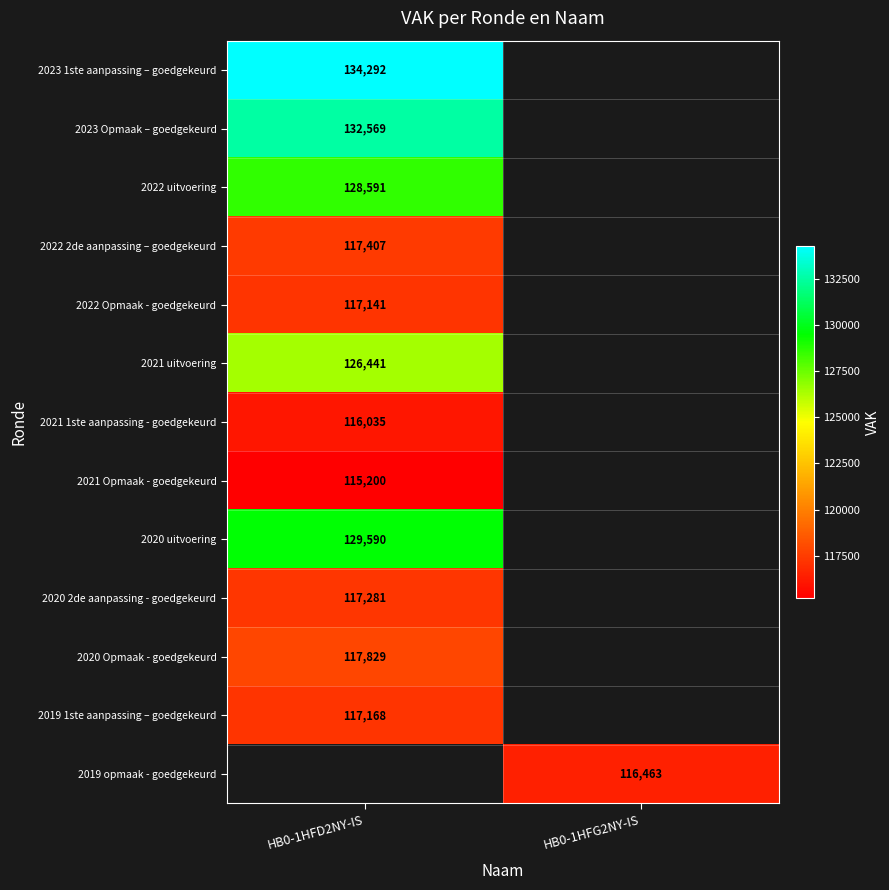

The value of 2020 Opmaak - goedgekeurd at HB0-1HFD2NY-IS is 50233.1. True or false?

False